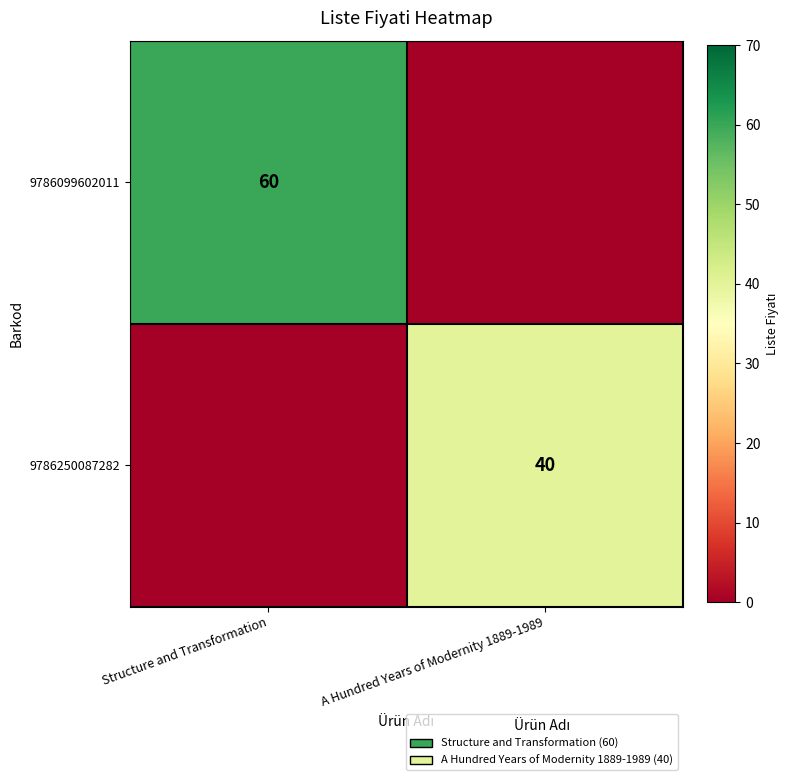

Is the value of 9786250087282 at A Hundred Years of Modernity 1889-1989 greater than the value of 9786099602011 at Structure and Transformation?

No